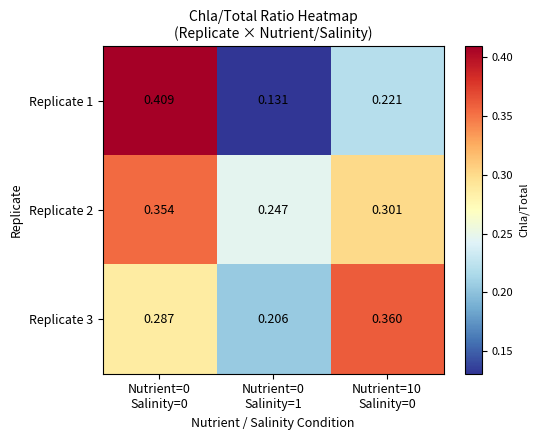

Reading left to right, extract all data points from this chart.

Replicate 1: Nutrient=0
Salinity=0=0.4	Nutrient=0
Salinity=1=0.1	Nutrient=10
Salinity=0=0.2
Replicate 2: Nutrient=0
Salinity=0=0.4	Nutrient=0
Salinity=1=0.2	Nutrient=10
Salinity=0=0.3
Replicate 3: Nutrient=0
Salinity=0=0.3	Nutrient=0
Salinity=1=0.2	Nutrient=10
Salinity=0=0.4